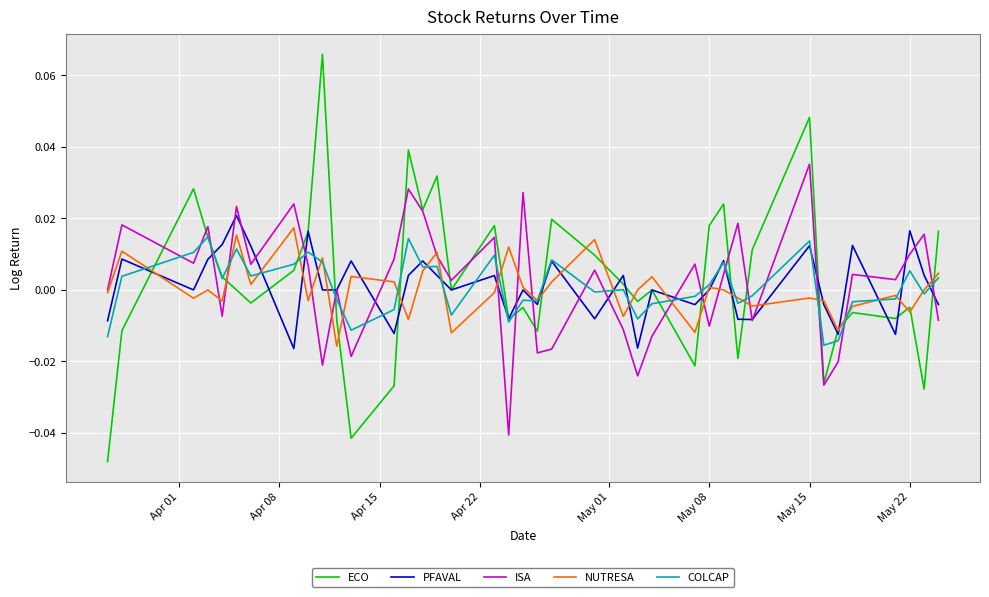

True or false: COLCAP and ISA cross at least once.

True